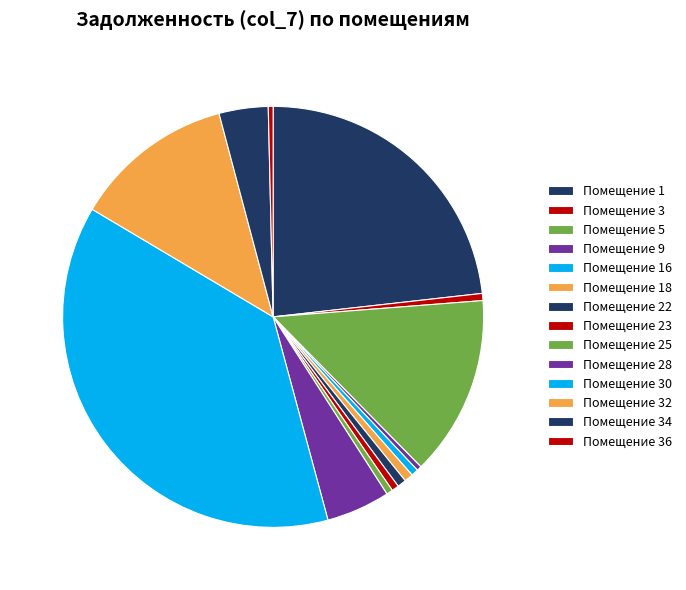

Count the number of slices in the pie.

14